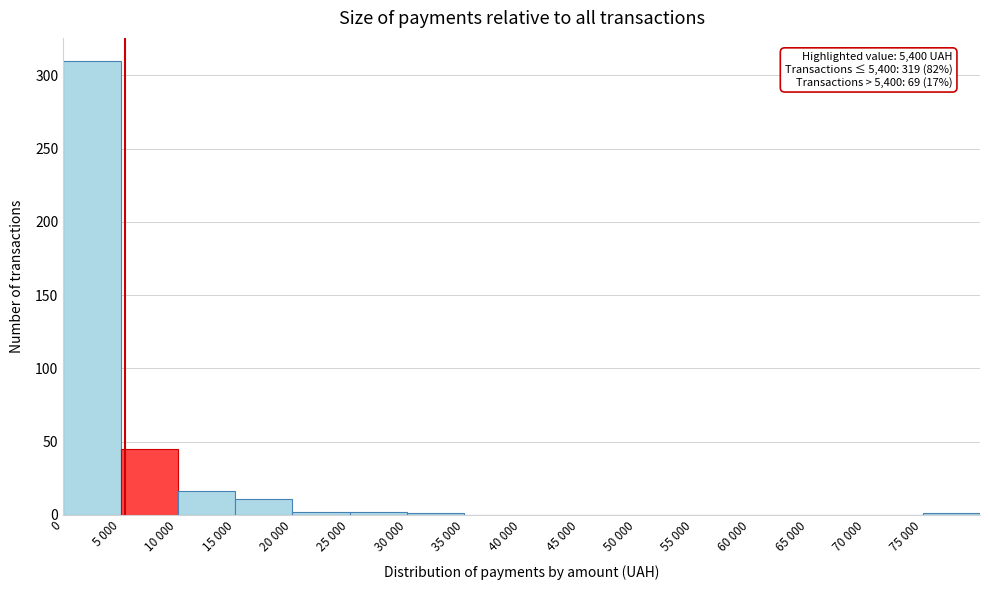

What is the greatest value displayed?

310